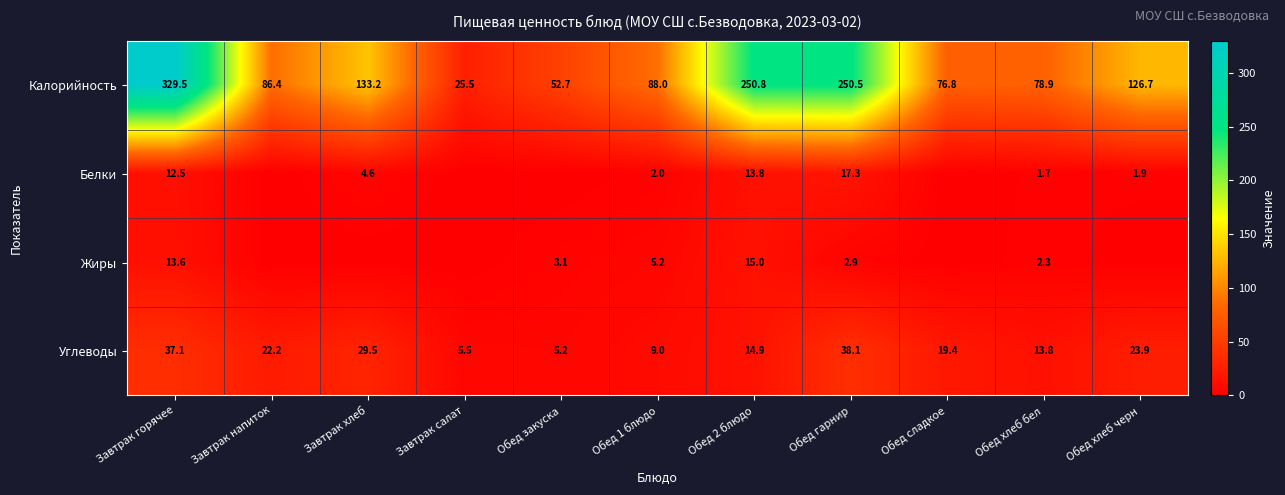

Rank the series at Завтрак горячее from highest to lowest value.

Калорийность, Углеводы, Жиры, Белки